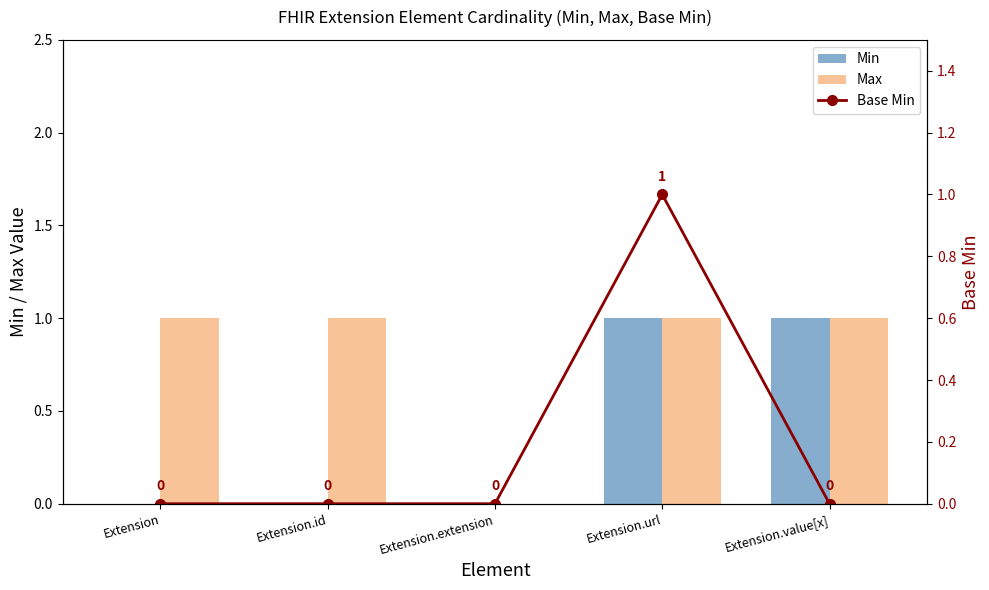

At Extension.url, list the series in order from largest to smallest.

Min, Max, Base Min